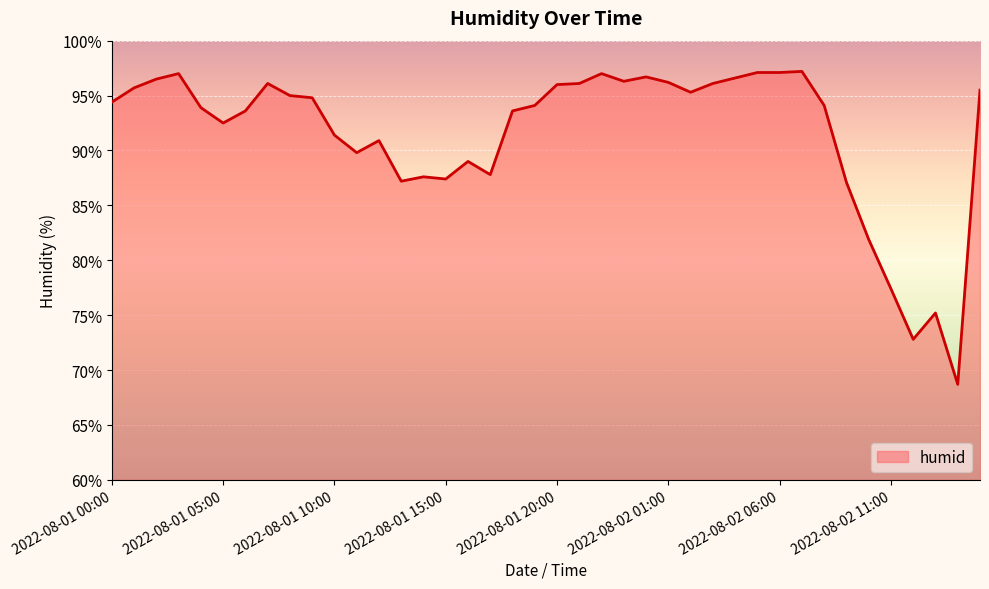

What is the minimum value shown in the chart?

68.7